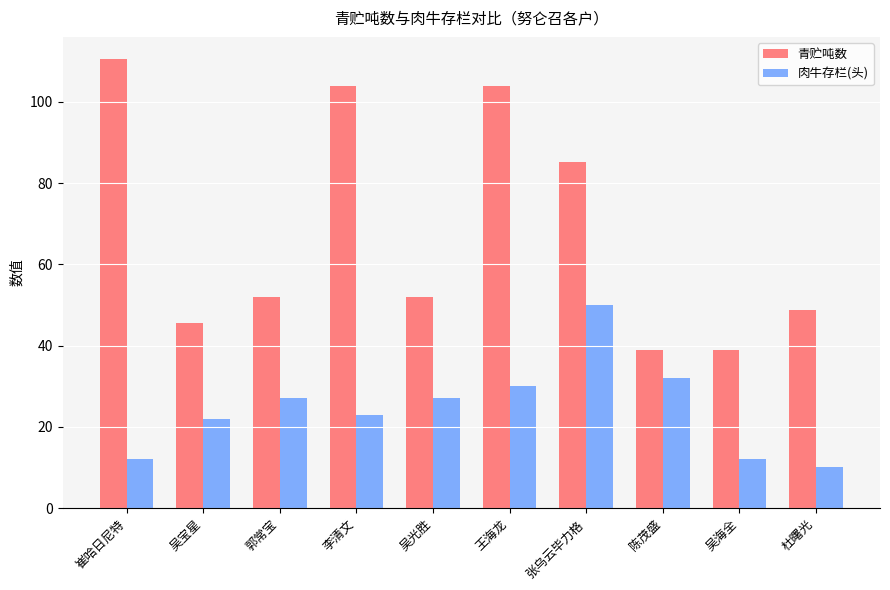

At which label does 青贮吨数 first exceed 52?

崔哈日尼特